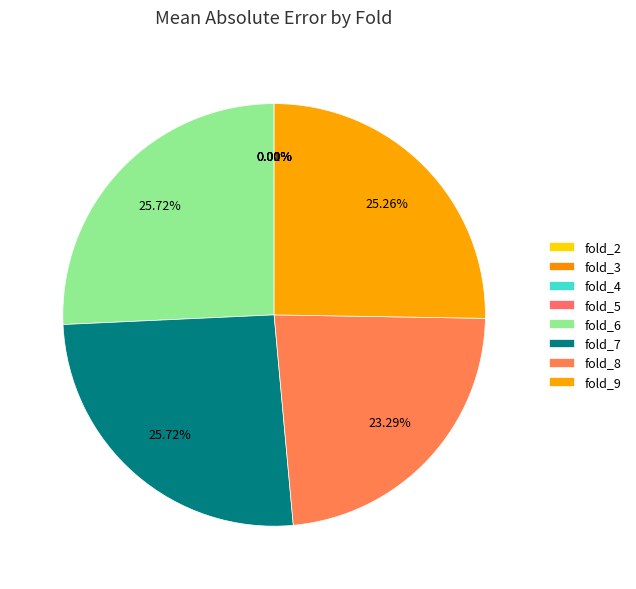

Rank the categories by value from highest to lowest.

fold_6, fold_7, fold_9, fold_8, fold_2, fold_4, fold_5, fold_3